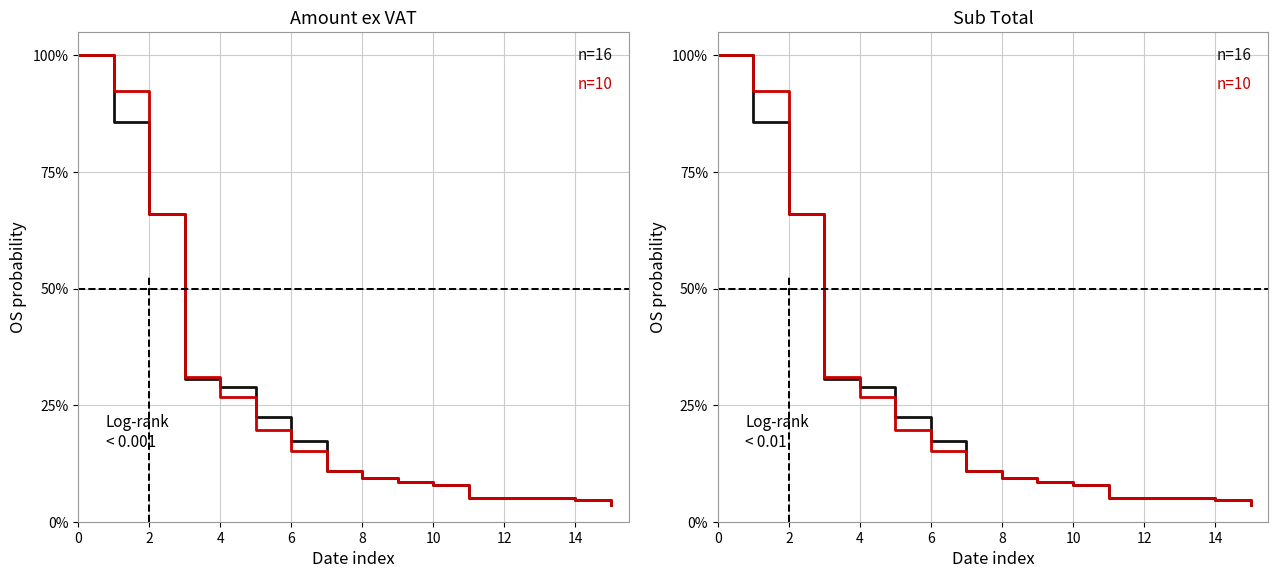

Is it true that Amount ex VAT (n=16) equals 0.0 at 15?

True